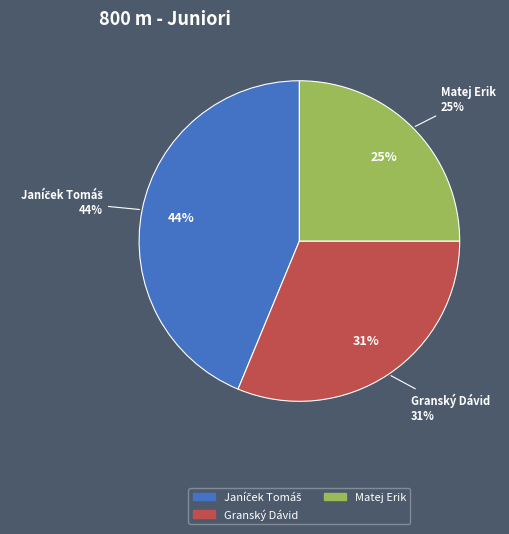

Is the sum of Granský Dávid and Janíček Tomáš greater than half?

Yes